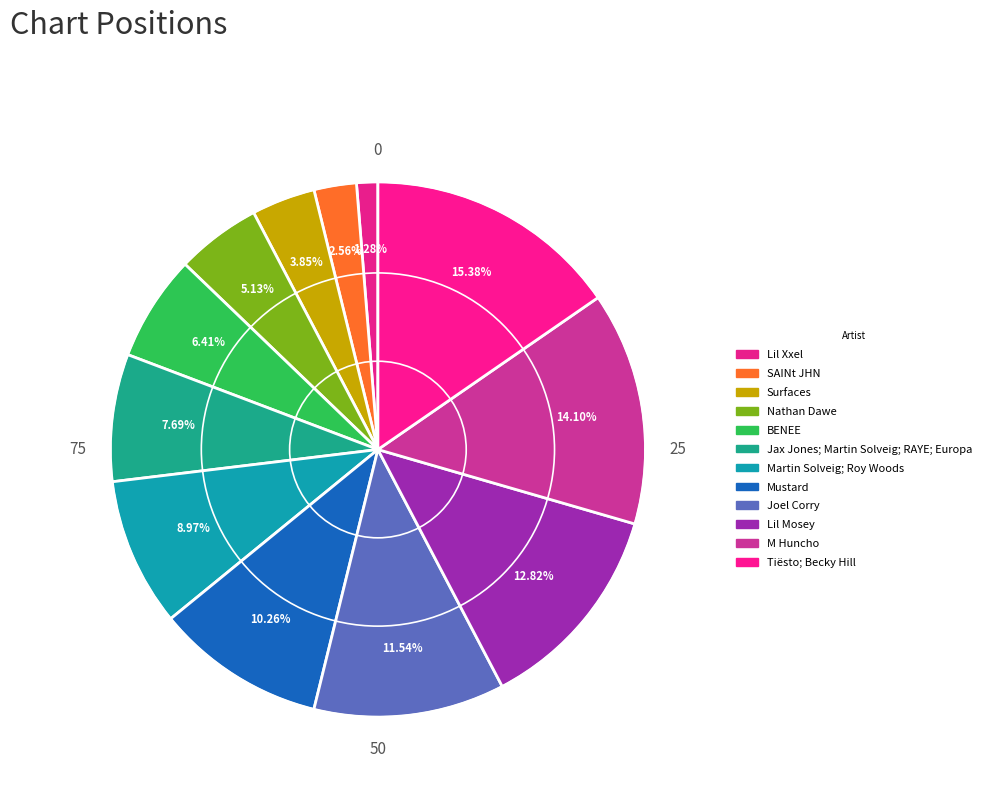

True or false: Tiësto; Becky Hill accounts for 15% of the total.

True